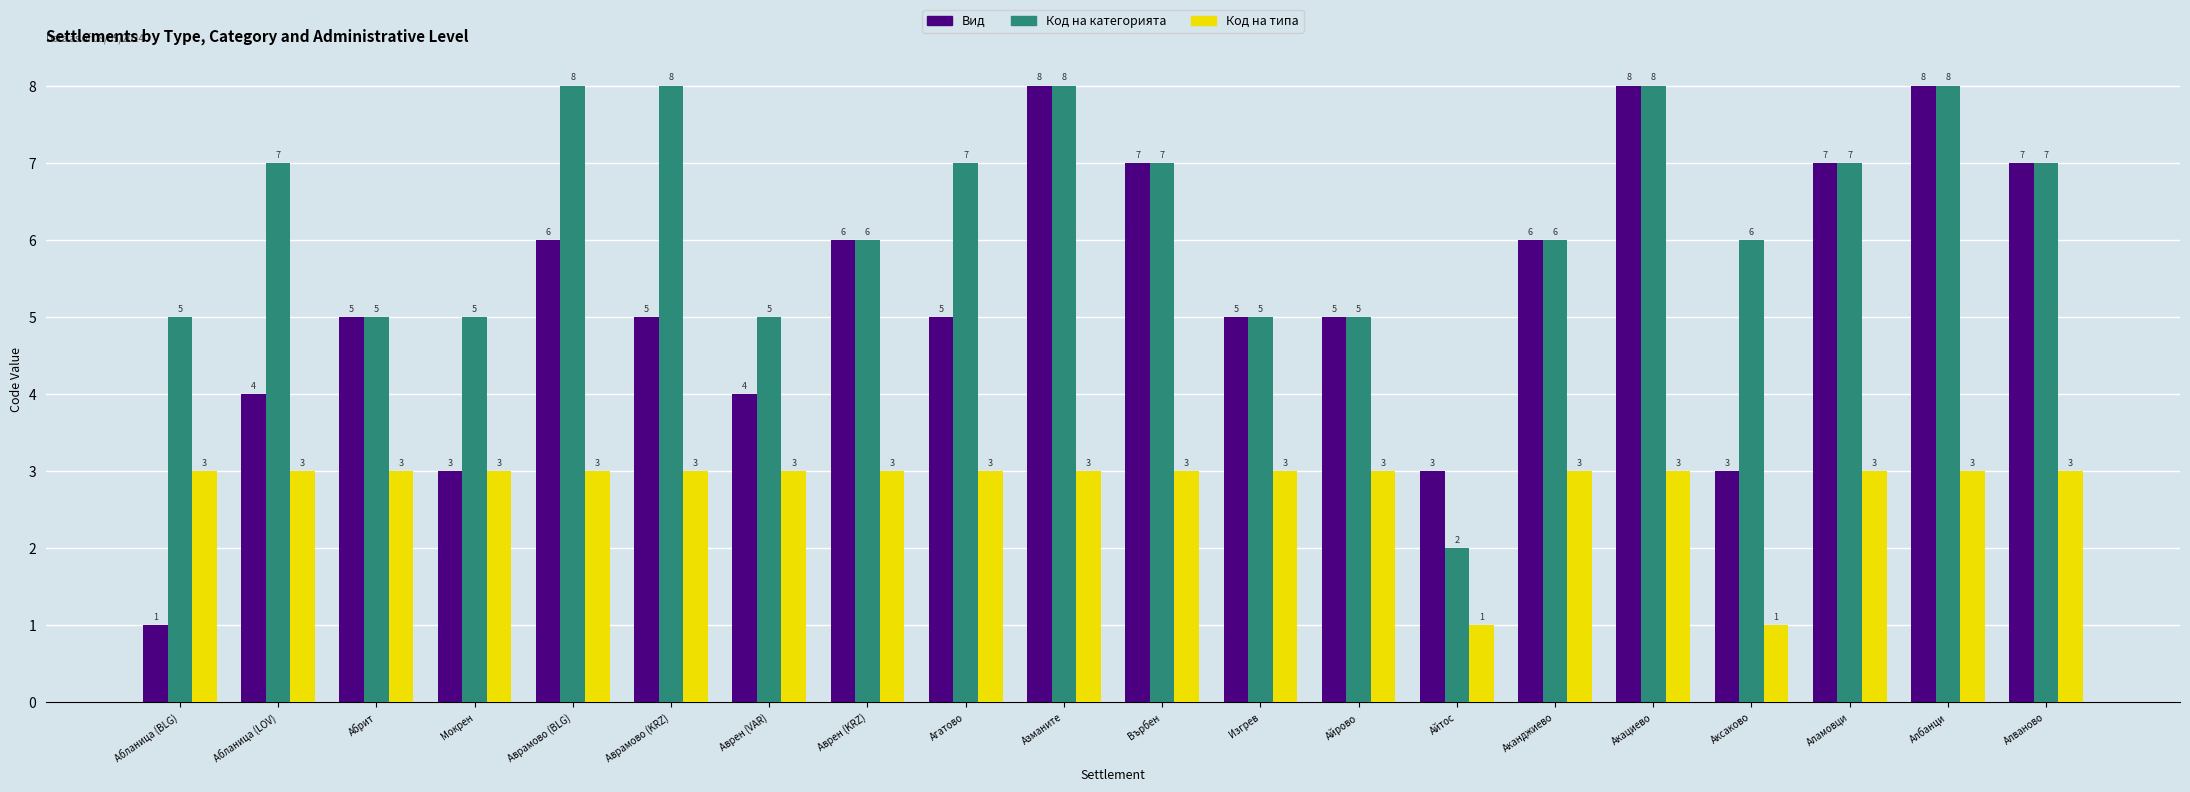

How many distinct data groups are displayed?

3